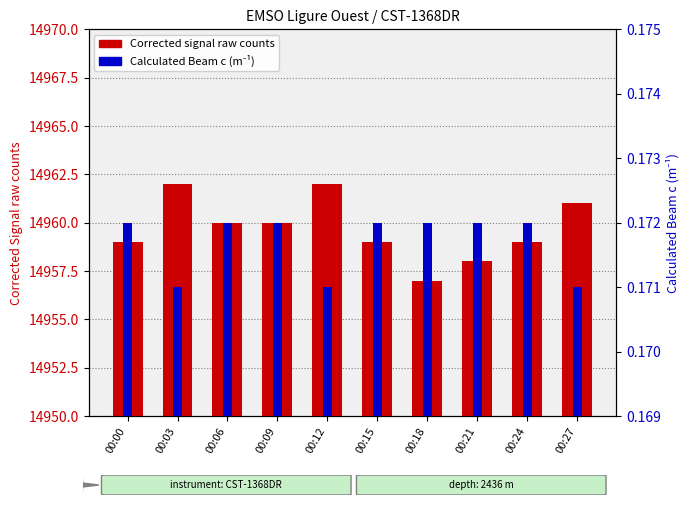

List the series in order of their overall mean, lowest first.

Calculated_Beam_c_inverse_meters, Corrected_Signal_raw_counts